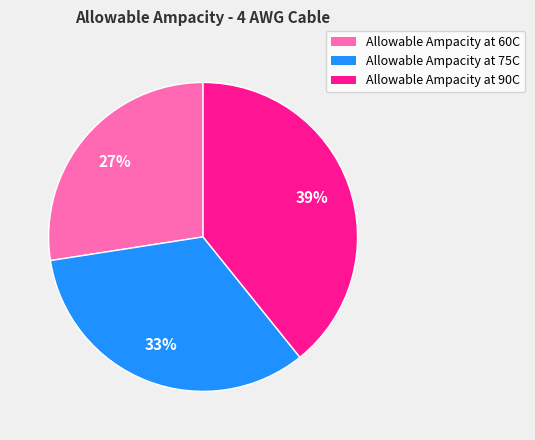

To the nearest percent, what is the difference between the largest and smallest slice percentages?

12%